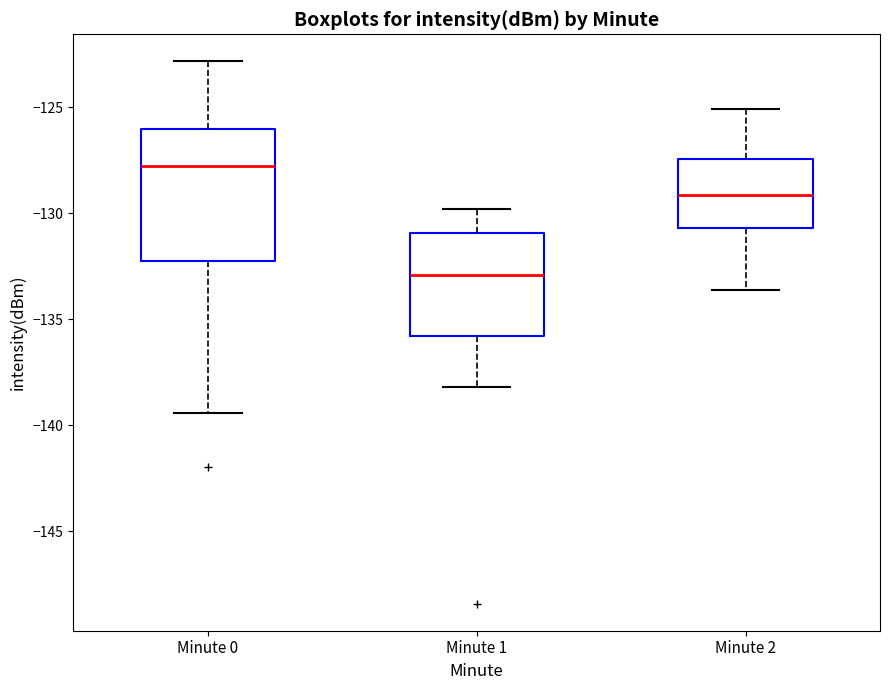

Reading left to right, transcribe this box plot: for each box, give where its median line is, the range the box spans, and where its two whiskers end, as read against the y-axis. The values are not printed on the chart, so give them approximately, as read against the axis.

Minute 0: median -127.5, box -132.0 to -126.0, whiskers -139.5 to -123.0
Minute 1: median -133.0, box -136.0 to -131.0, whiskers -138.0 to -130.0
Minute 2: median -129.0, box -130.5 to -127.5, whiskers -133.5 to -125.0